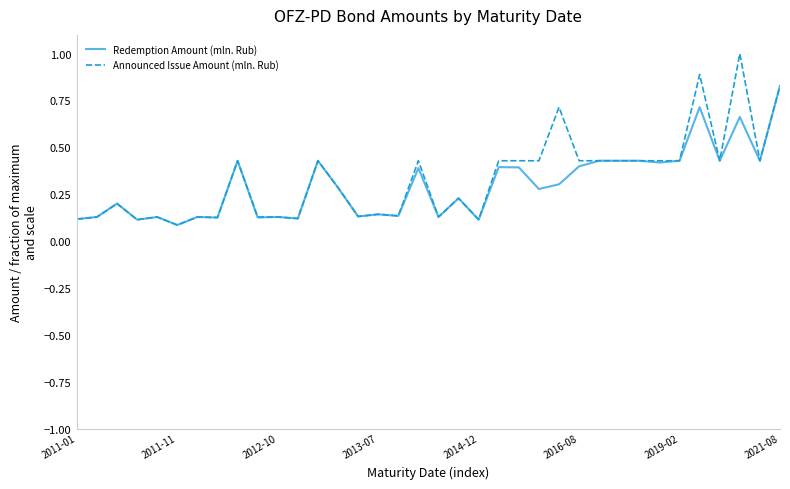

Rank the series by their average value, from highest to lowest.

Announced Issue Amount (mln. Rub), Redemption Amount (mln. Rub)